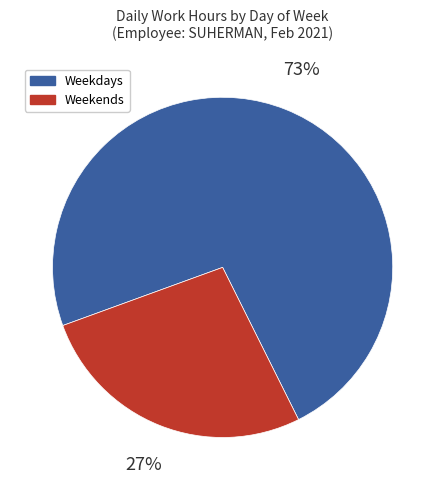

Is there any slice that represents more than half of the pie?

Yes